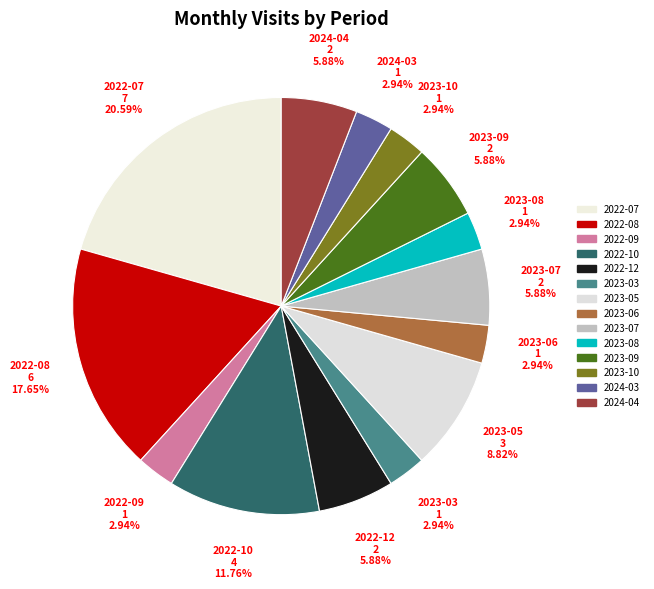

Rank the categories by value from lowest to highest.

2022-09, 2023-03, 2023-06, 2023-08, 2023-10, 2024-03, 2022-12, 2023-07, 2023-09, 2024-04, 2023-05, 2022-10, 2022-08, 2022-07